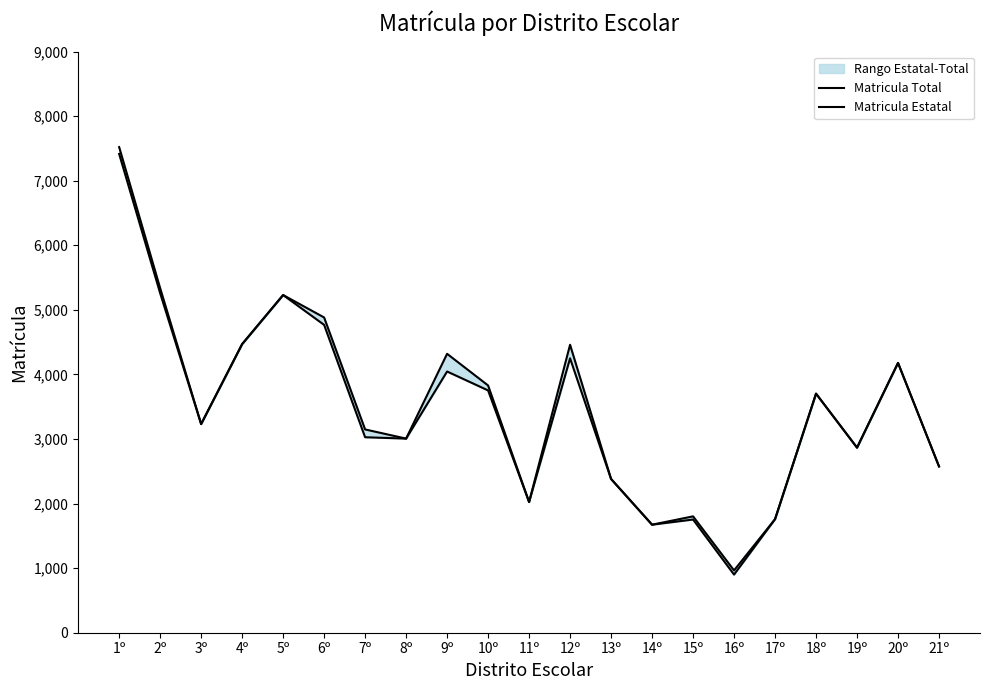

How many data points in Matricula Estatal are less than 3231?

10